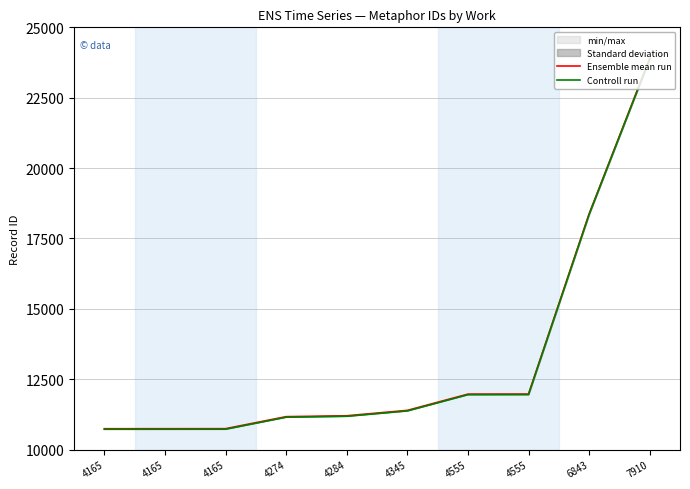

True or false: Controll run has a value of 3278 at 4274.

False